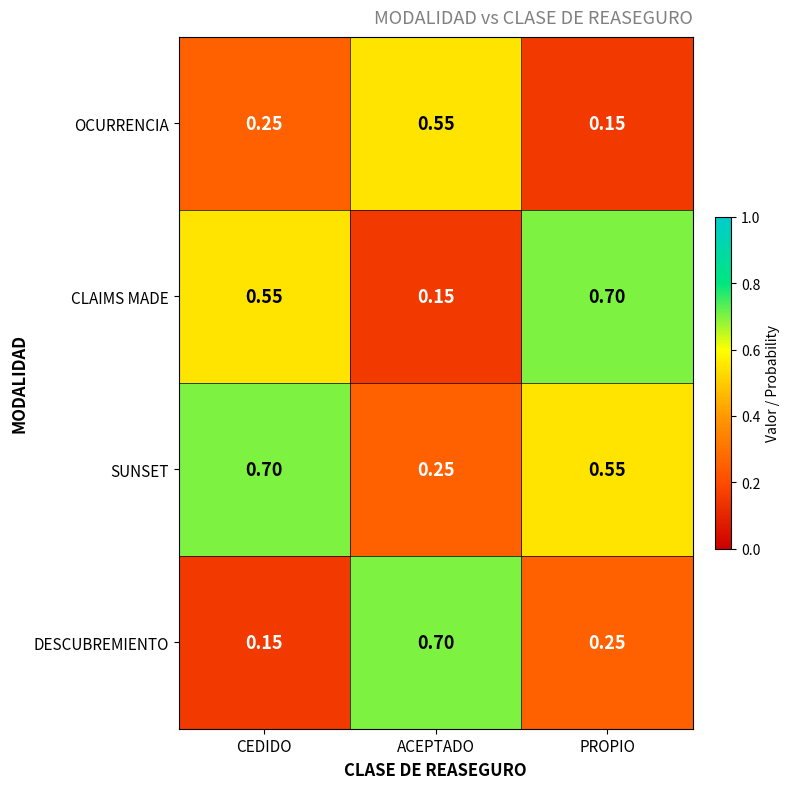

Which category has the highest value in the CLAIMS MADE series?

PROPIO